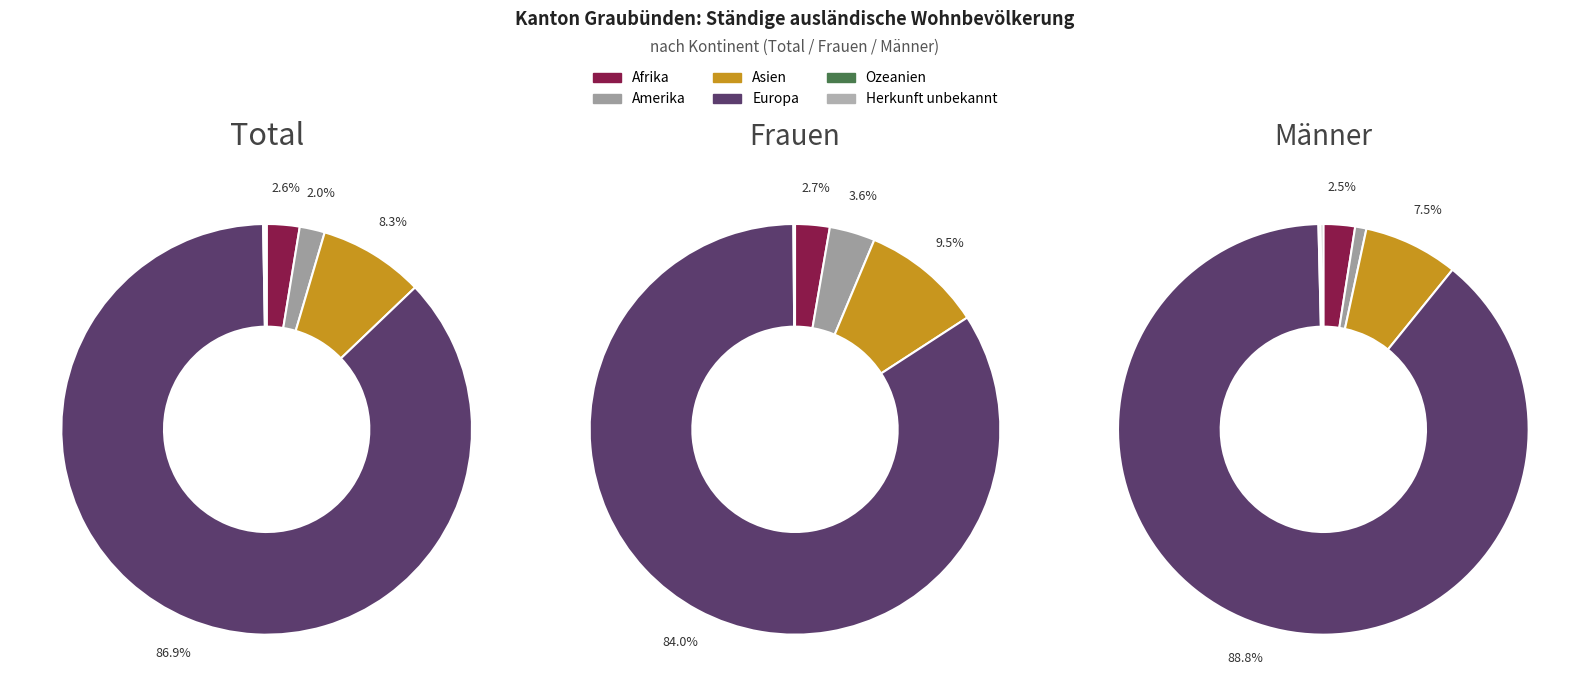

What is the smallest slice in the pie chart?

Ozeanien